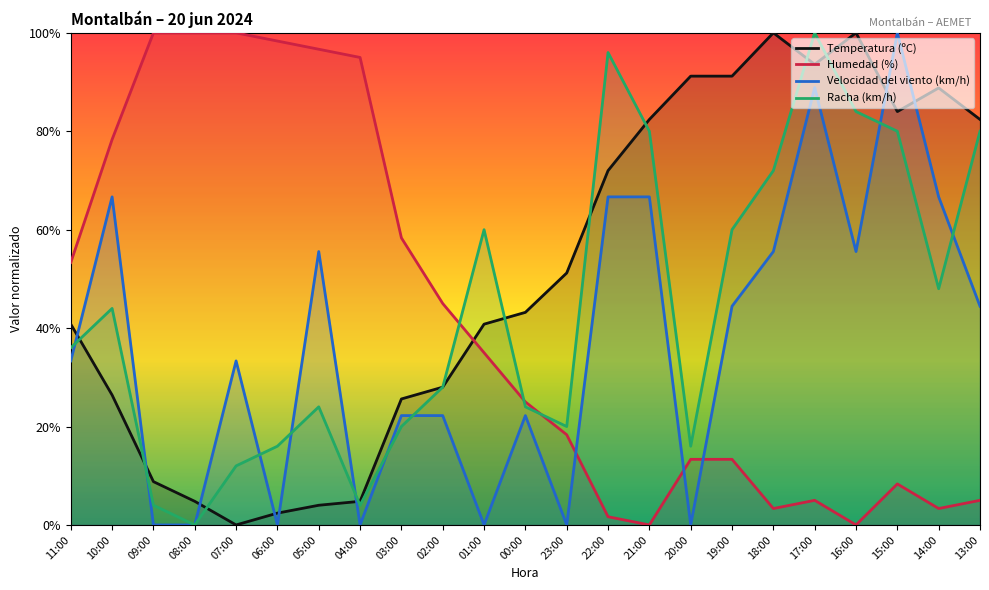

True or false: Racha (km/h) has a value of 100.0 at 17:00.

True